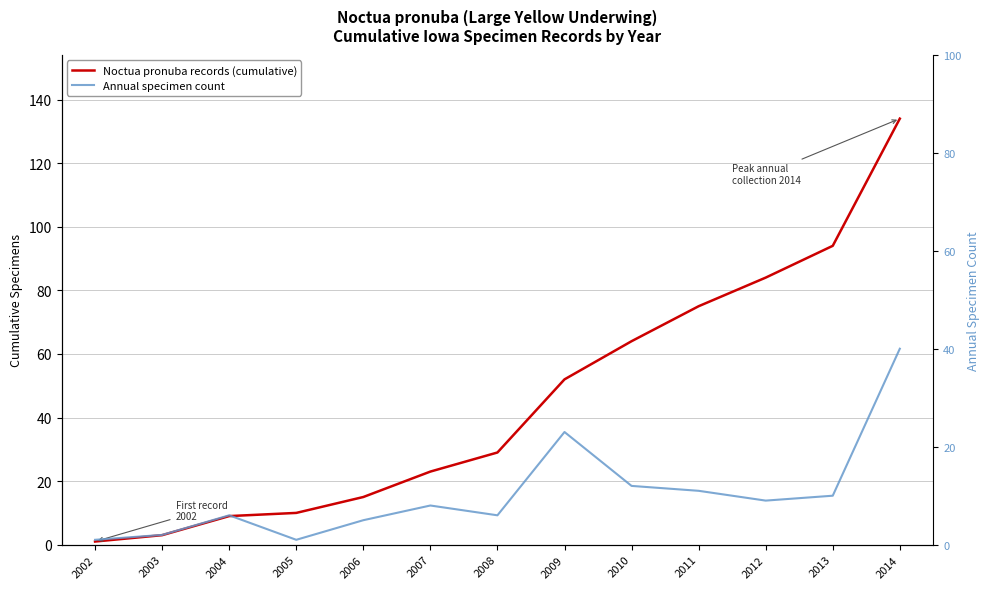

What is the minimum value for Annual specimen count?

1